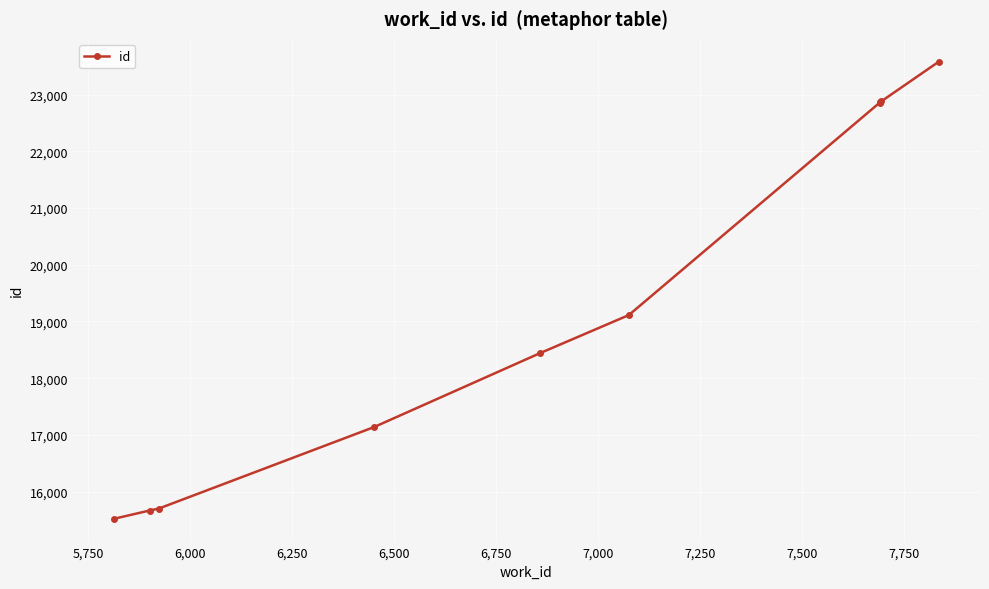

Reading right to left, transcribe all the data shown in this chart.

23579	22880	22865	22856	19112	18437	17137	15700	15667	15522